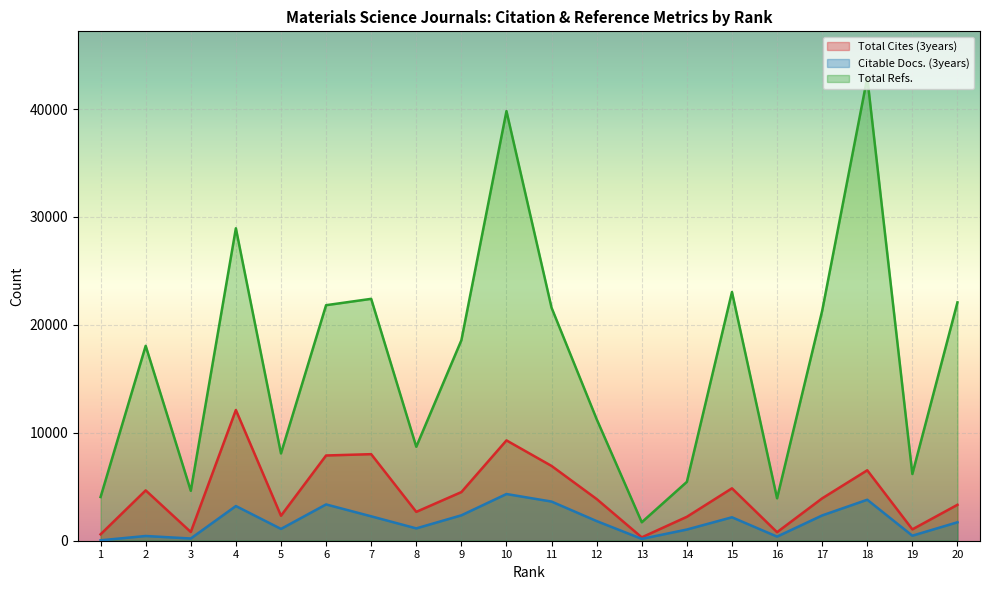

List the labels in order of Citable Docs. (3years) value, smallest first.

1, 13, 3, 16, 2, 19, 14, 5, 8, 20, 12, 15, 7, 17, 9, 4, 6, 11, 18, 10